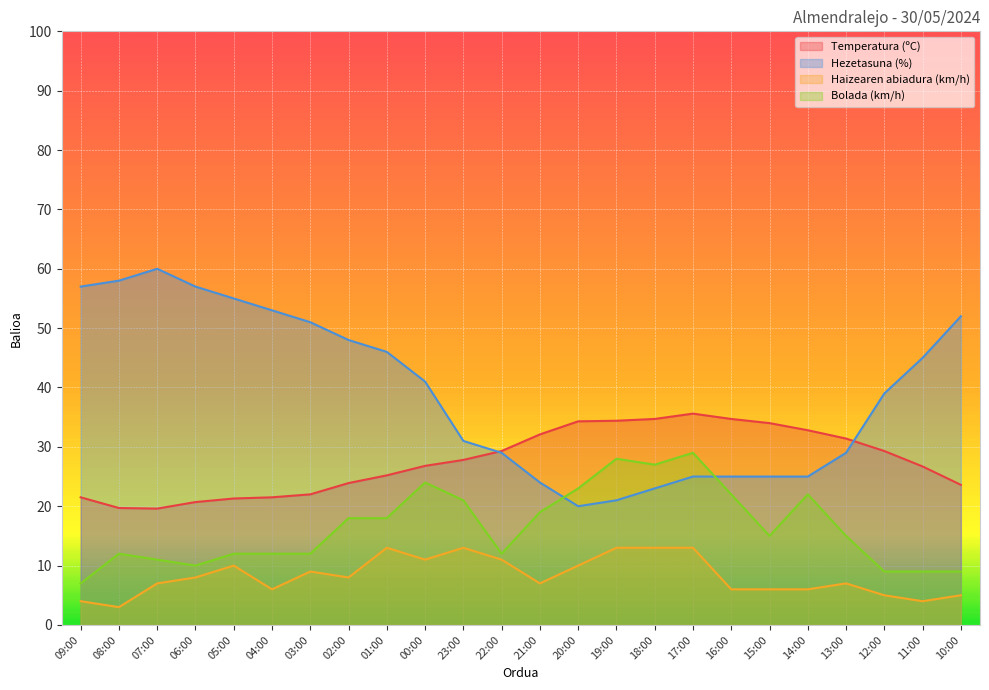

Reading left to right, list all the values displayed in this chart.

Temperatura (ºC): 09:00=21.5	08:00=19.7	07:00=19.6	06:00=20.7	05:00=21.3	04:00=21.5	03:00=22.0	02:00=23.9	01:00=25.2	00:00=26.8	23:00=27.8	22:00=29.3	21:00=32.1	20:00=34.3	19:00=34.4	18:00=34.7	17:00=35.6	16:00=34.7	15:00=34.0	14:00=32.8	13:00=31.4	12:00=29.3	11:00=26.7	10:00=23.6
Hezetasuna (%): 09:00=57.0	08:00=58.0	07:00=60.0	06:00=57.0	05:00=55.0	04:00=53.0	03:00=51.0	02:00=48.0	01:00=46.0	00:00=41.0	23:00=31.0	22:00=29.0	21:00=24.0	20:00=20.0	19:00=21.0	18:00=23.0	17:00=25.0	16:00=25.0	15:00=25.0	14:00=25.0	13:00=29.0	12:00=39.0	11:00=45.0	10:00=52.0
Haizearen abiadura (km/h): 09:00=4.0	08:00=3.0	07:00=7.0	06:00=8.0	05:00=10.0	04:00=6.0	03:00=9.0	02:00=8.0	01:00=13.0	00:00=11.0	23:00=13.0	22:00=11.0	21:00=7.0	20:00=10.0	19:00=13.0	18:00=13.0	17:00=13.0	16:00=6.0	15:00=6.0	14:00=6.0	13:00=7.0	12:00=5.0	11:00=4.0	10:00=5.0
Bolada (km/h): 09:00=7.0	08:00=12.0	07:00=11.0	06:00=10.0	05:00=12.0	04:00=12.0	03:00=12.0	02:00=18.0	01:00=18.0	00:00=24.0	23:00=21.0	22:00=12.0	21:00=19.0	20:00=23.0	19:00=28.0	18:00=27.0	17:00=29.0	16:00=22.0	15:00=15.0	14:00=22.0	13:00=15.0	12:00=9.0	11:00=9.0	10:00=9.0